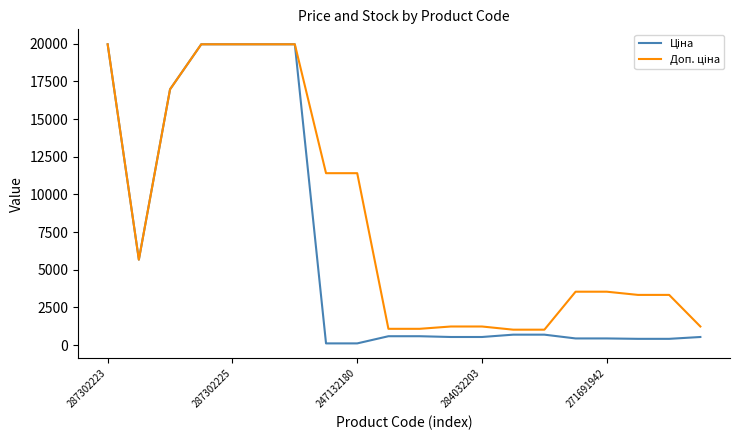

What is the greatest value displayed?

19964.2